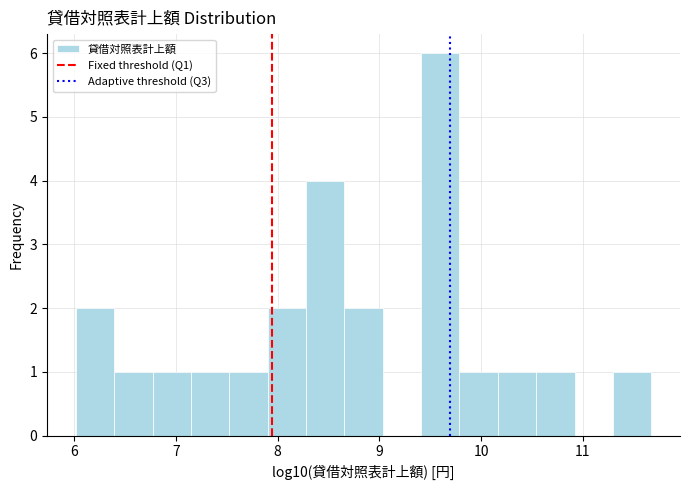

Around what value on the x-axis is the tallest bar? Give the approximate position of its centre, as read against the axis.

9.6